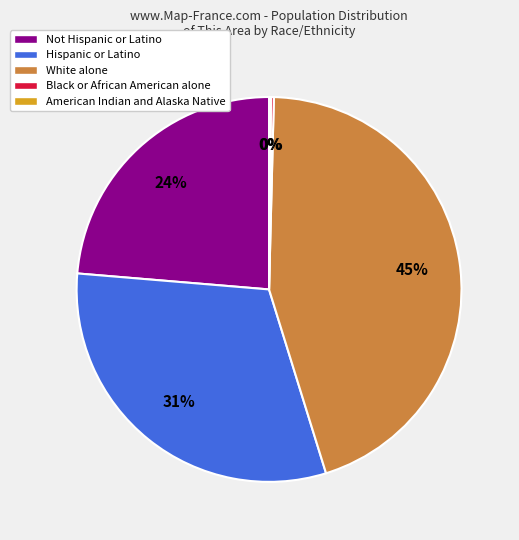

Which slice is the largest?

White alone